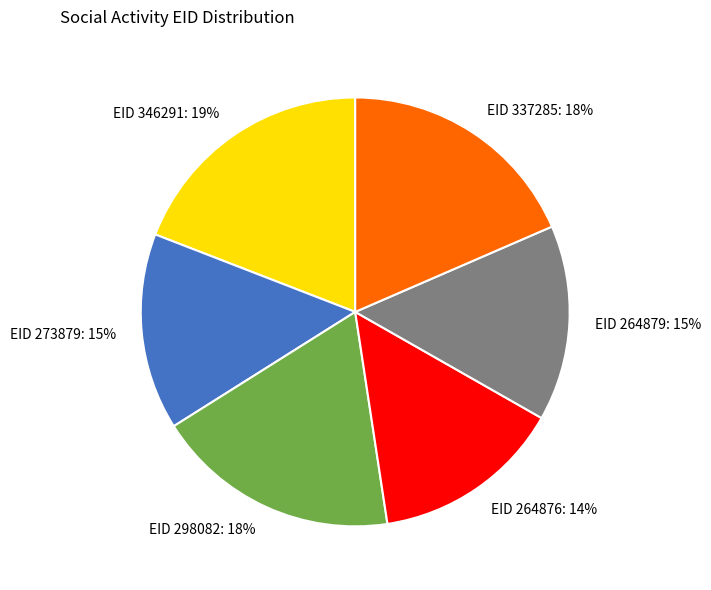

To the nearest percent, what is the difference between the largest and smallest slice percentages?

5%